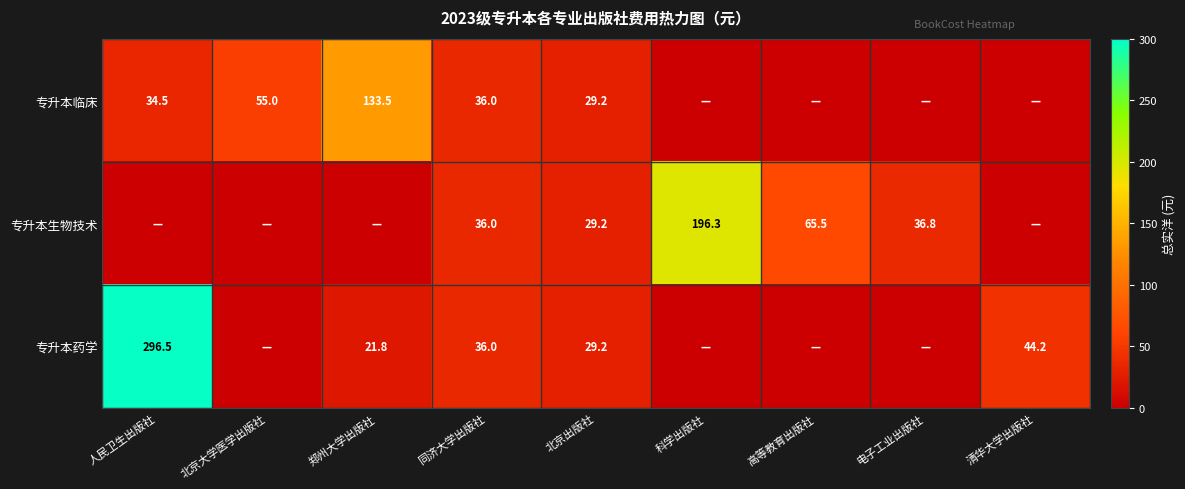

The value of 专升本临床 at 同济大学出版社 is 11.7. True or false?

False